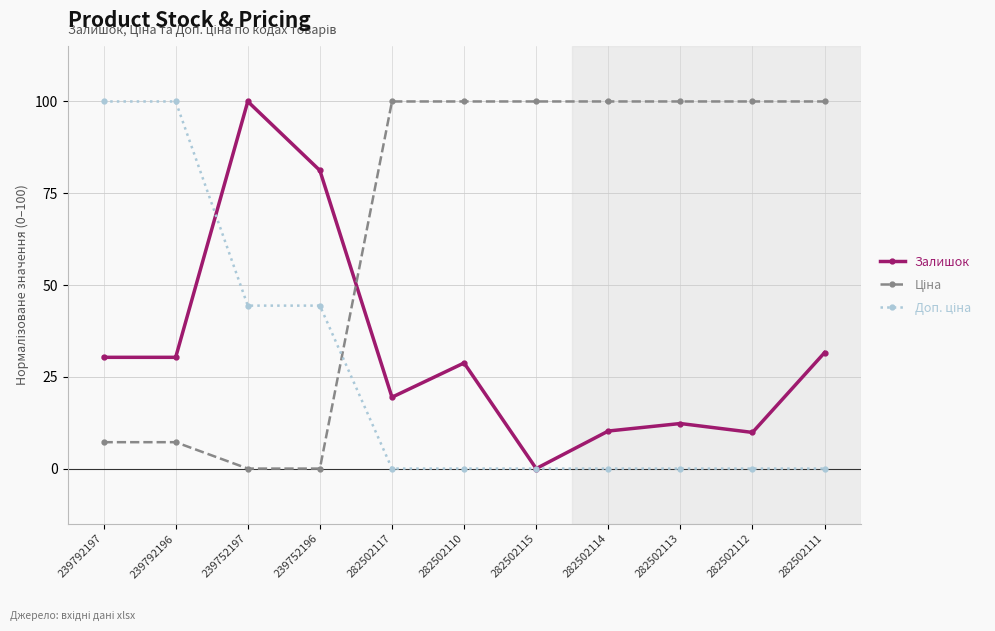

Which category has the highest value in the Залишок series?

239752197